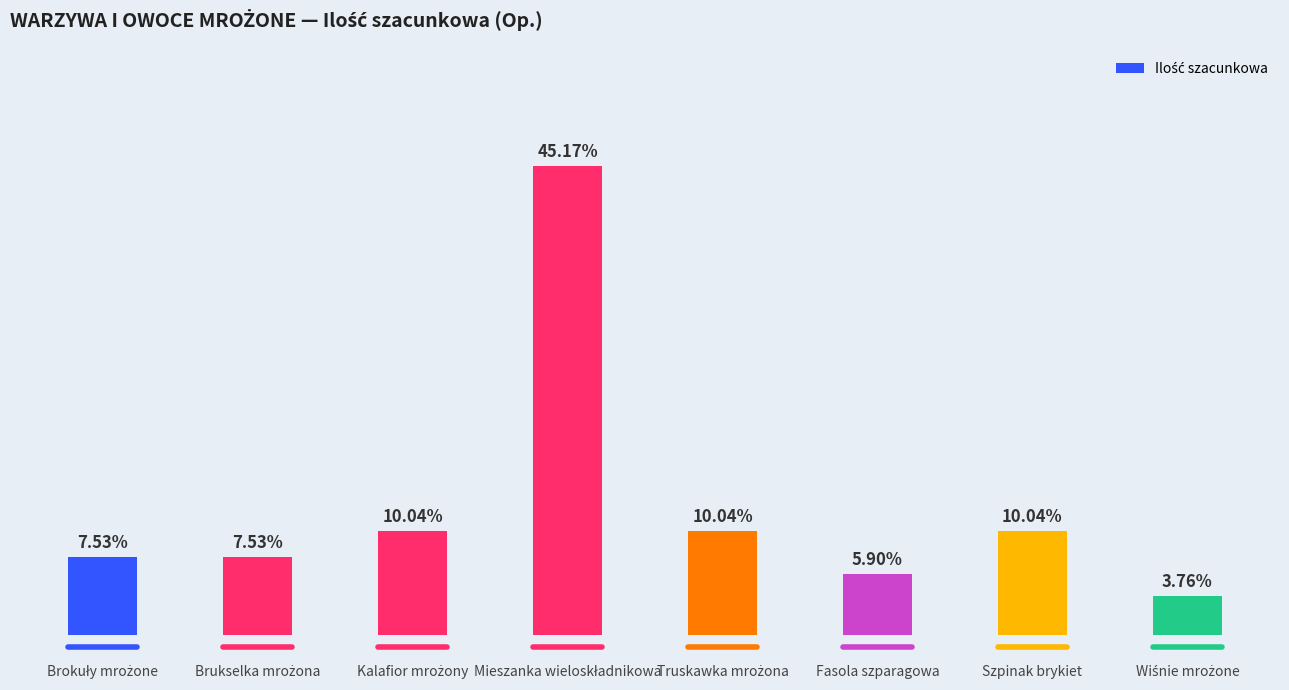

At which category does the chart reach its minimum across all series?

Wiśnie mrożone